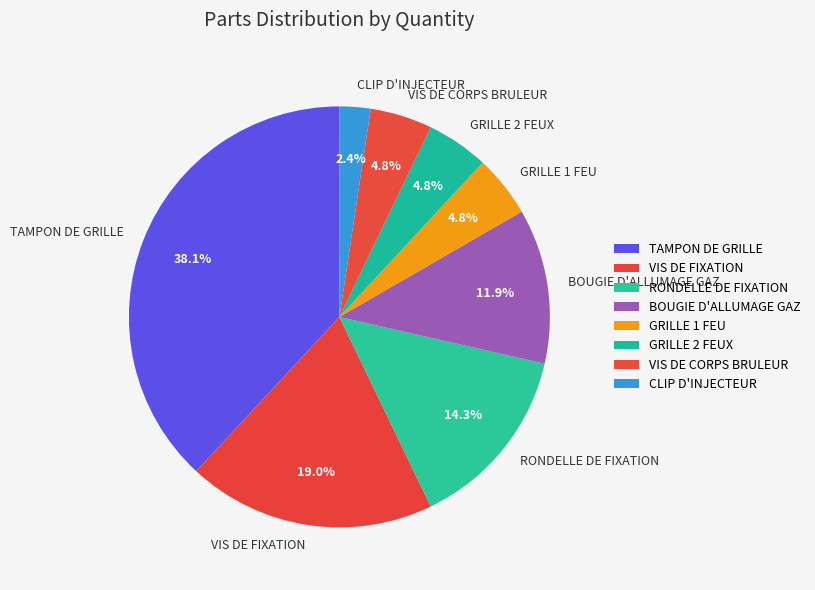

Do GRILLE 2 FEUX and TAMPON DE GRILLE together represent more than half of the pie?

No